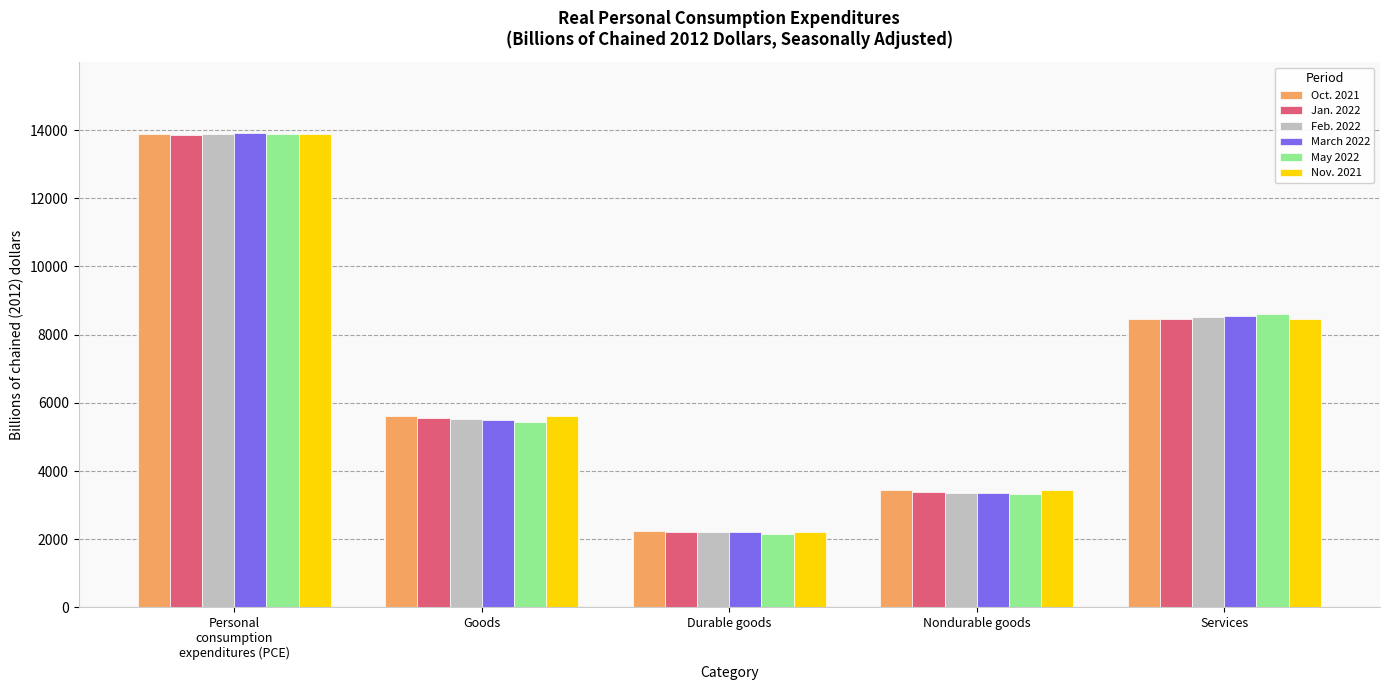

What is the difference between the March 2022 values at Durable goods and Personal
consumption
expenditures (PCE)?

11708.9